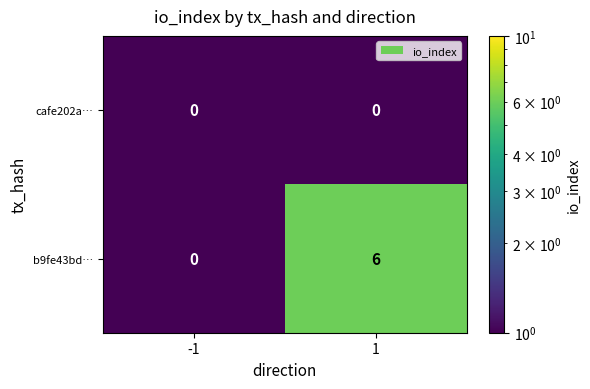

What is the total value across all series at -1?

0